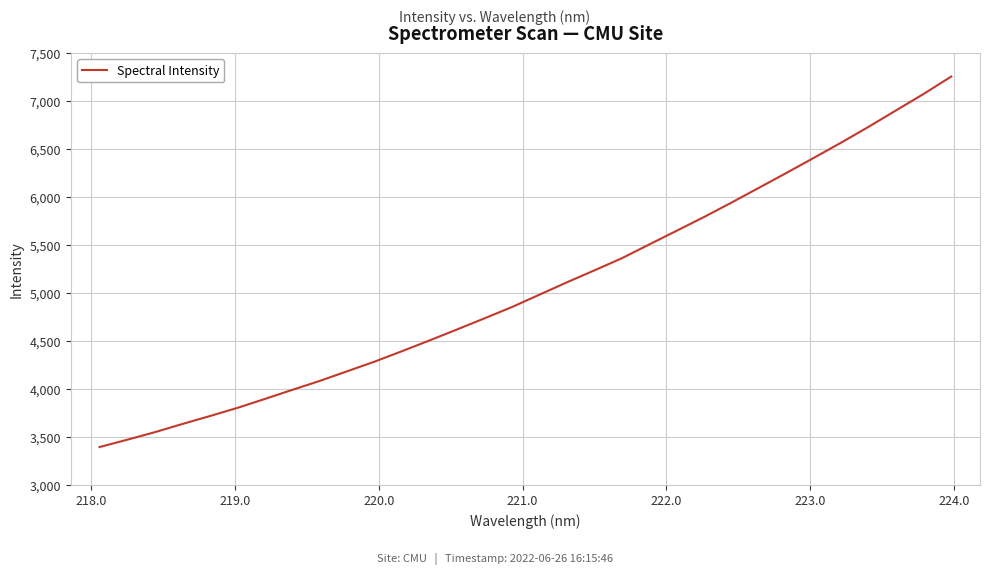

What is the maximum value shown in the chart?

7253.8